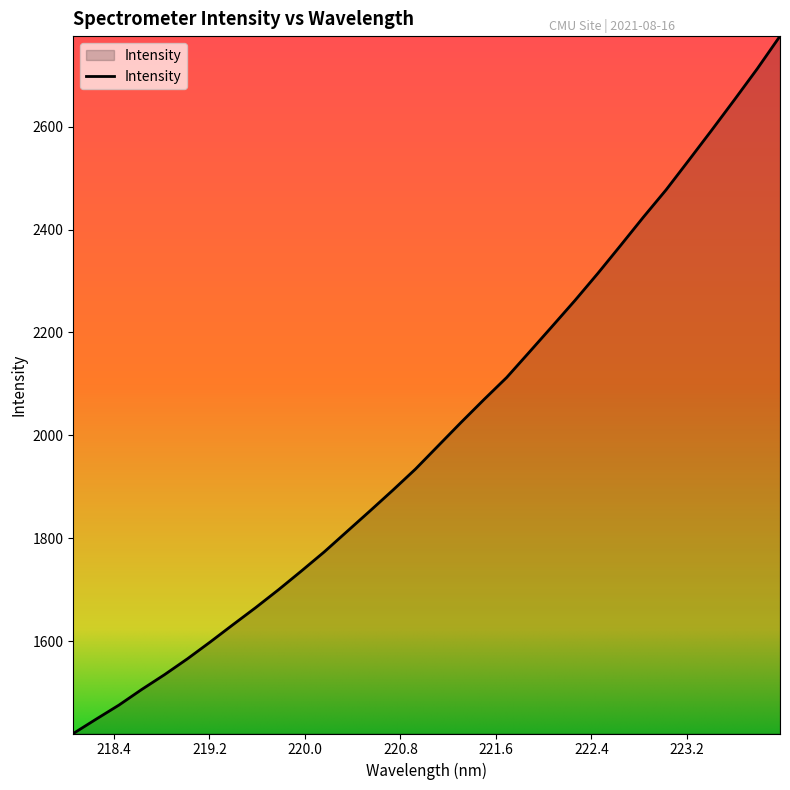

What is the difference between the maximum and minimum values?

1355.9